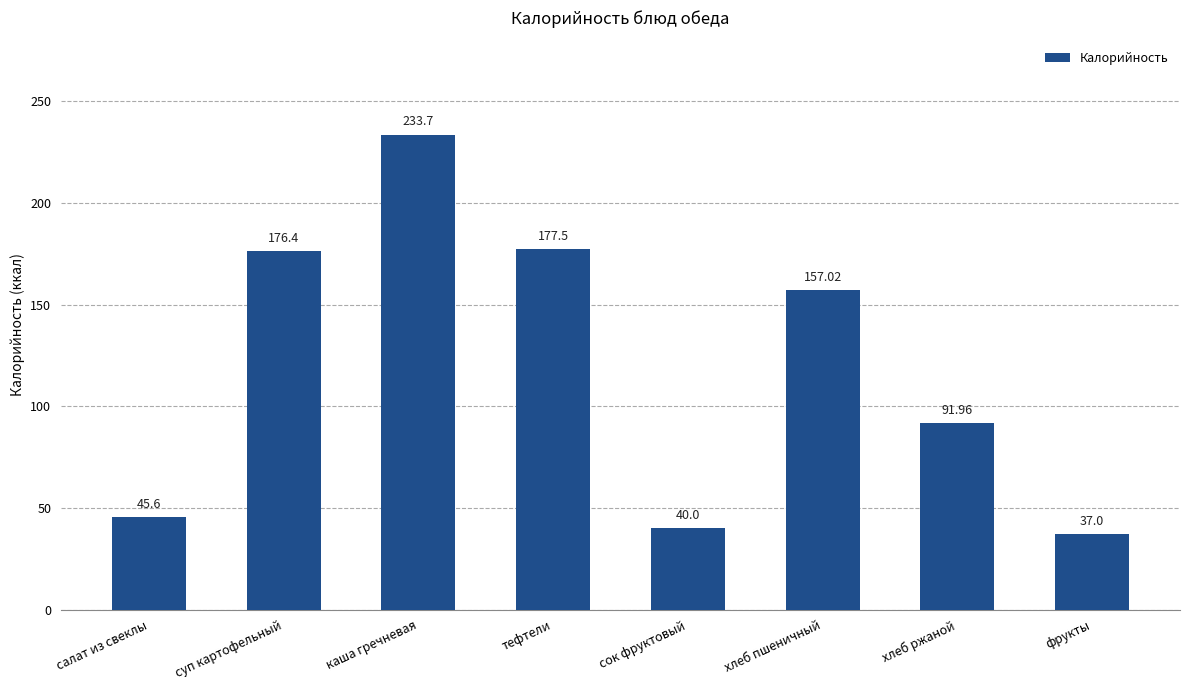

What is the label of the 2nd bar from the left?

суп картофельный